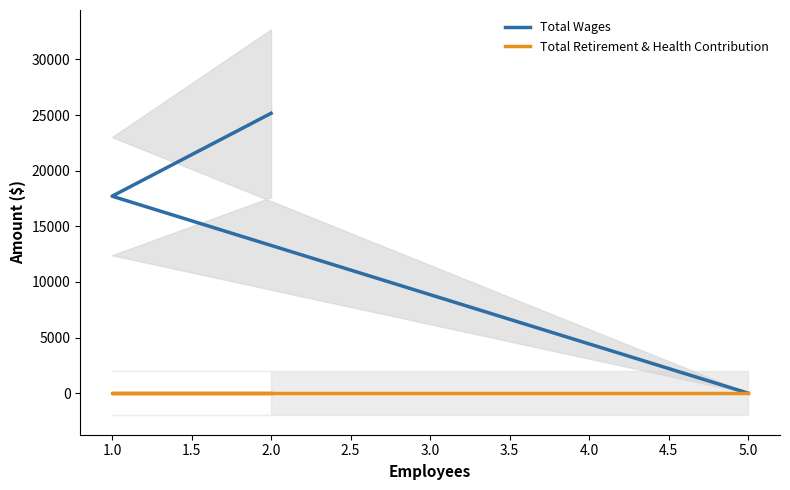

How many series are shown in this chart?

2